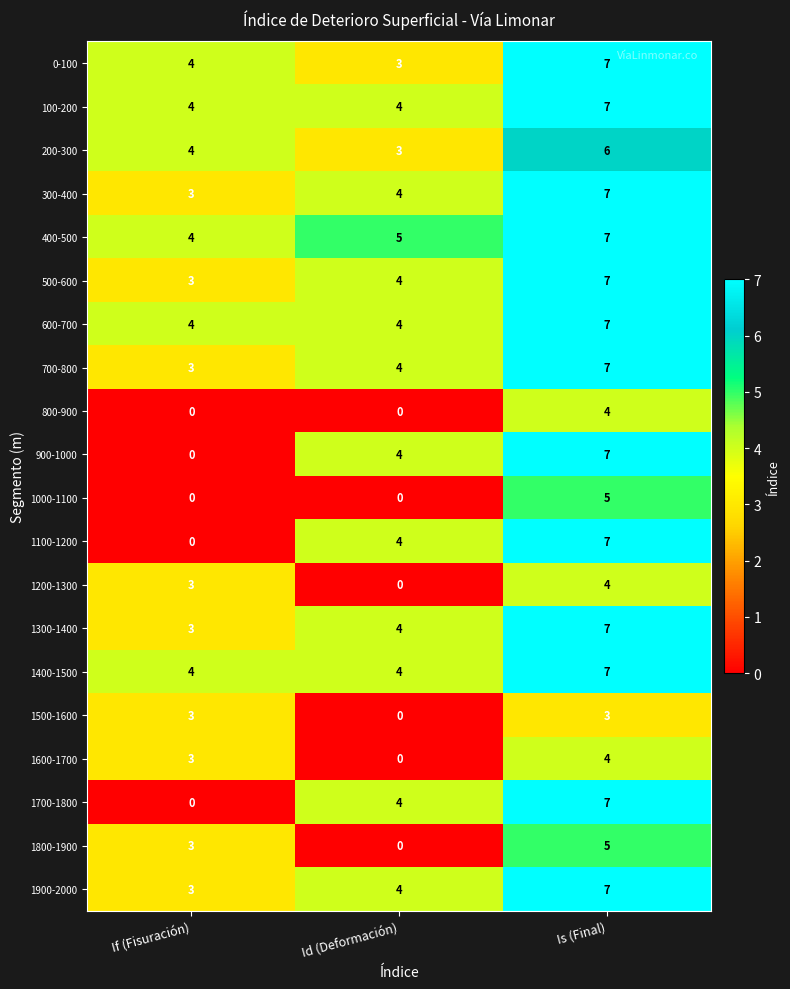

What is the spread (max minus min) of values at If (Fisuración)?

4